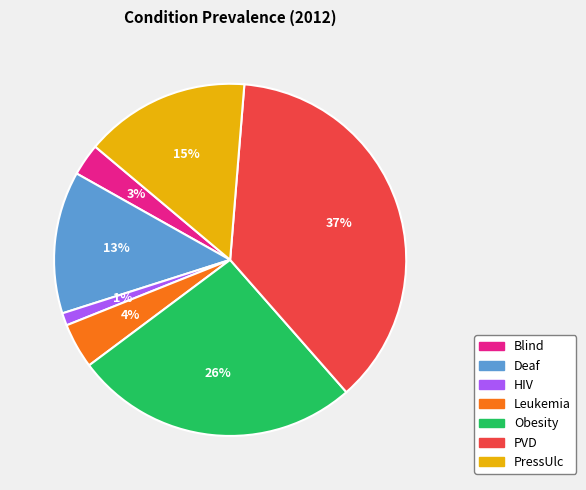

Does PVD represent more than half of the total?

No